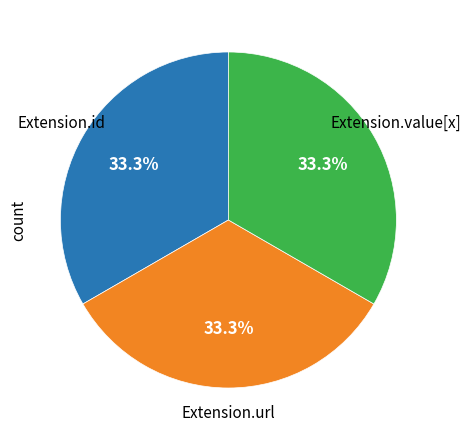

Is there a majority slice in this chart?

No